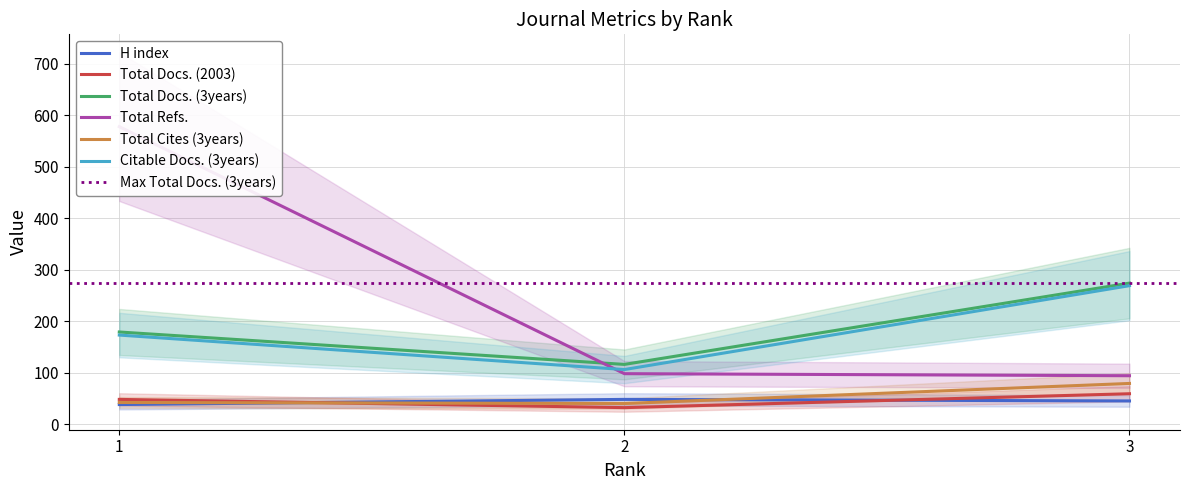

True or false: Total Docs. (2003) has a value of 32 at 2.

True